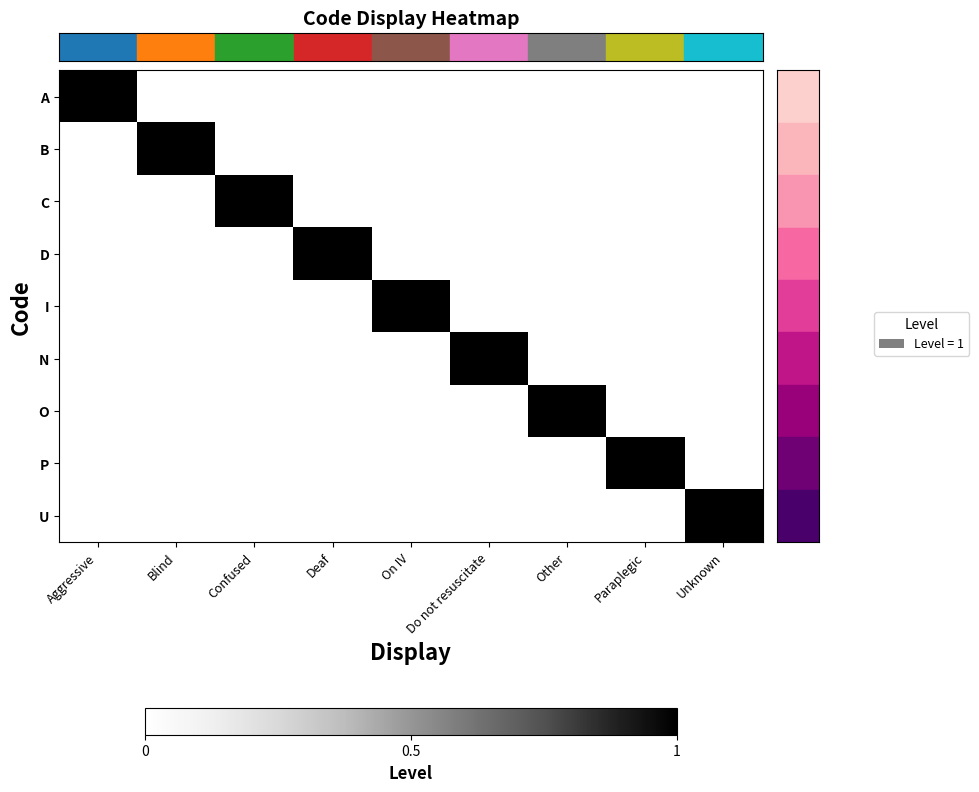

What is the spread (max minus min) of values at Deaf?

1